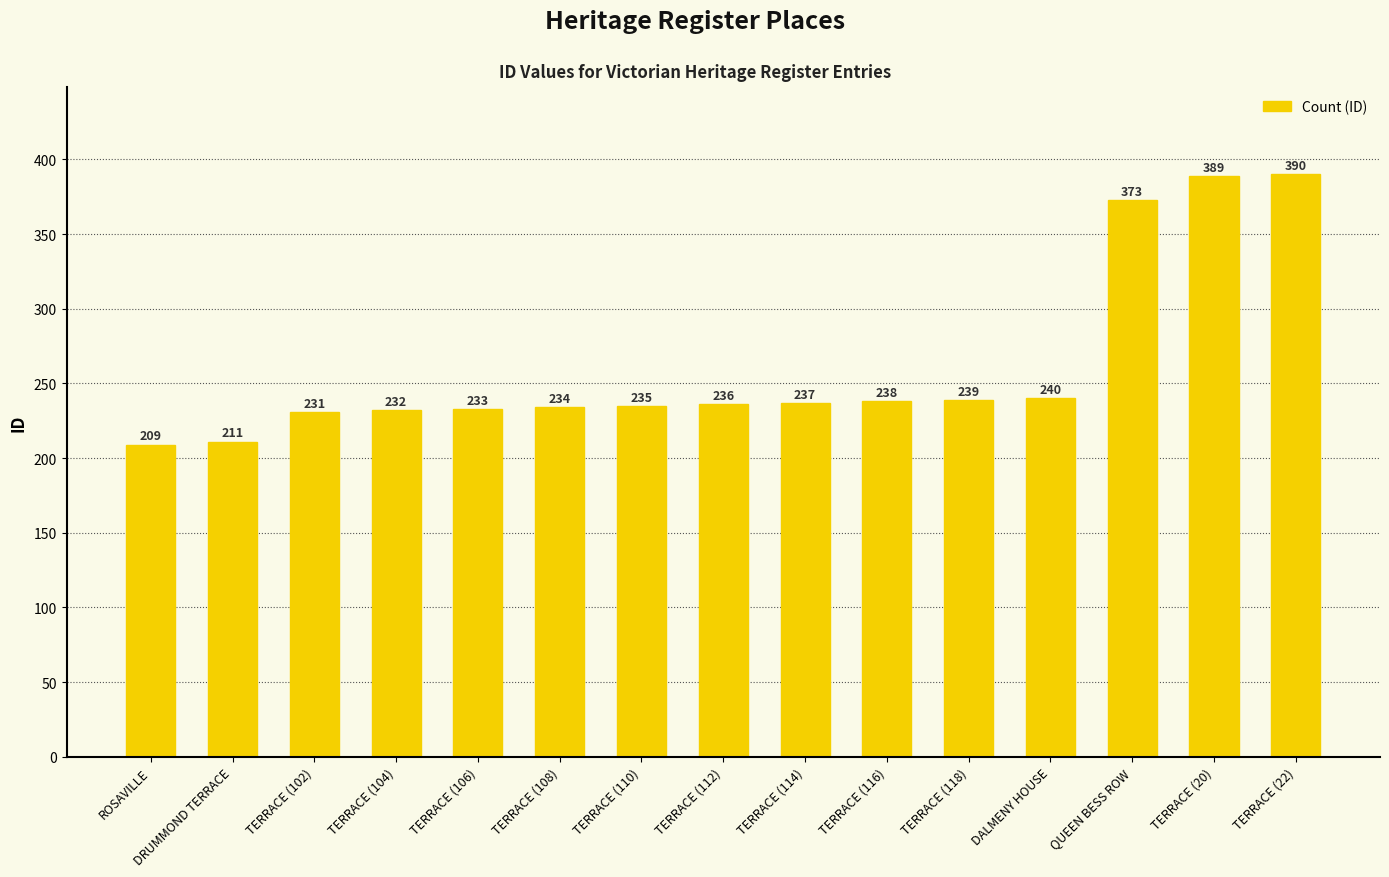

What is the value of the 13th bar from the left?

373